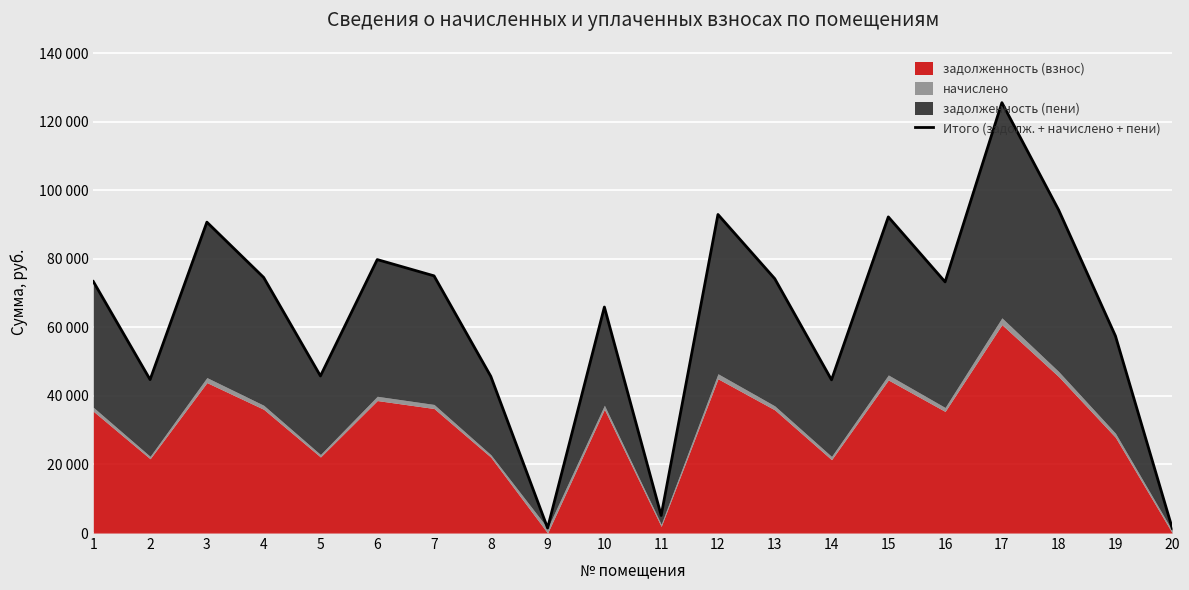

Where does the data first go above 73384?

1